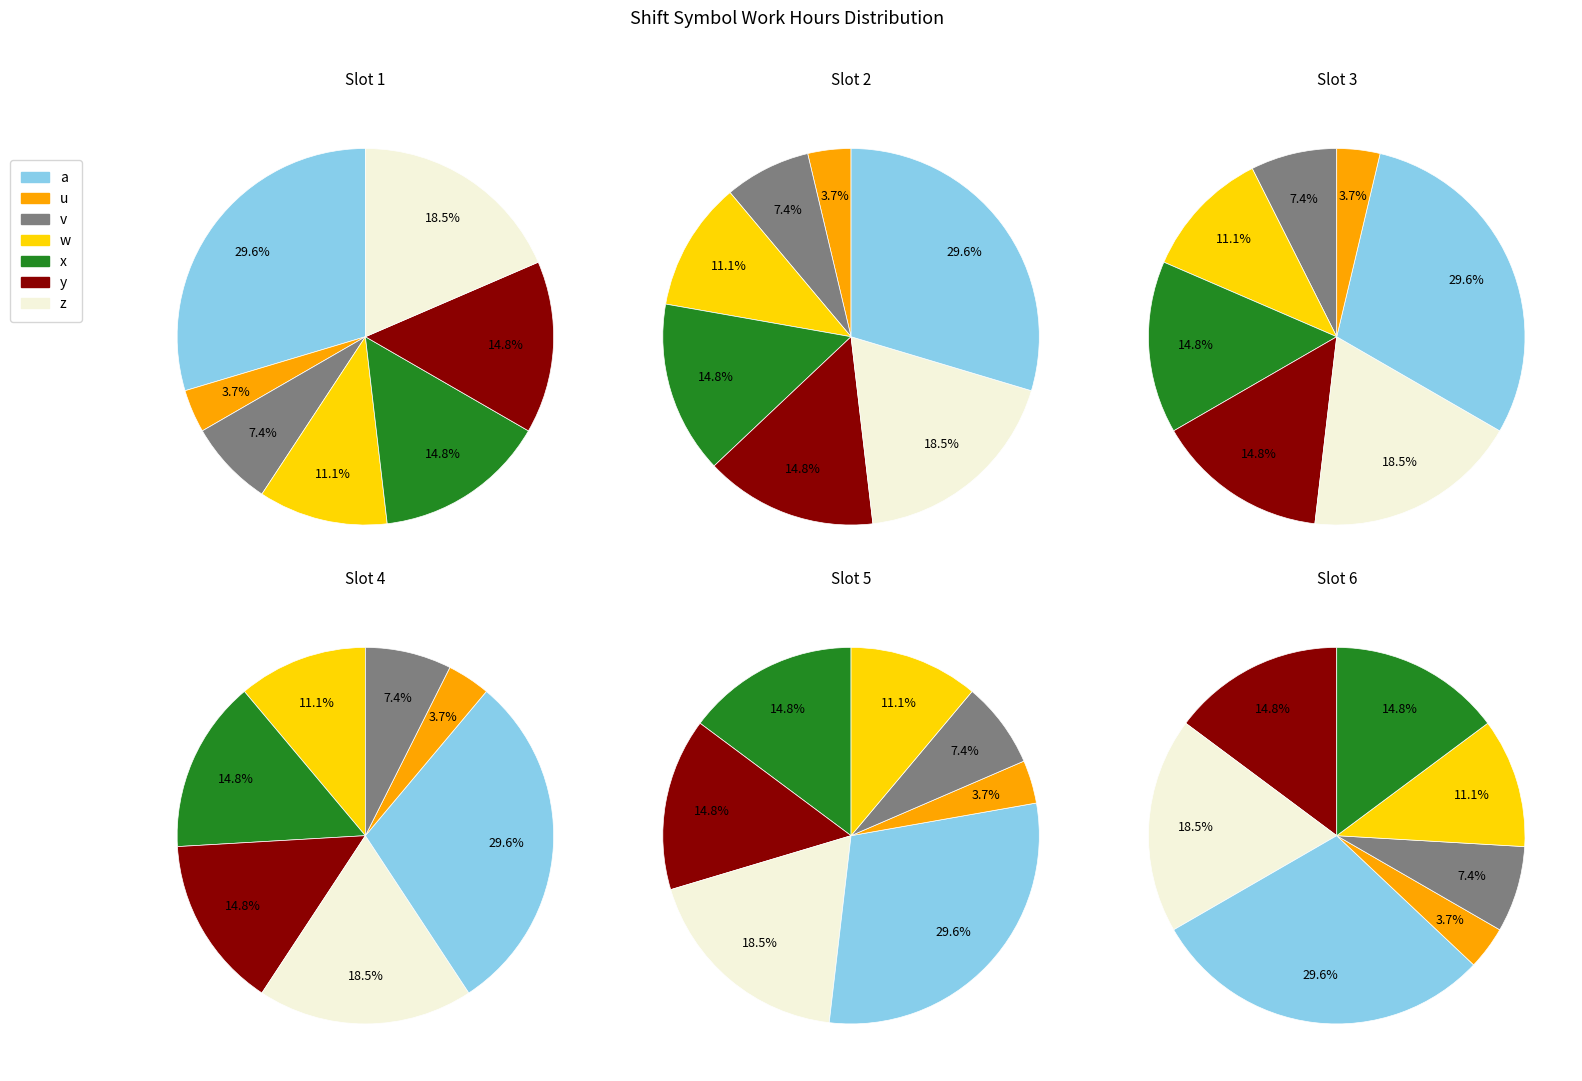

Count the number of slices in the pie.

7